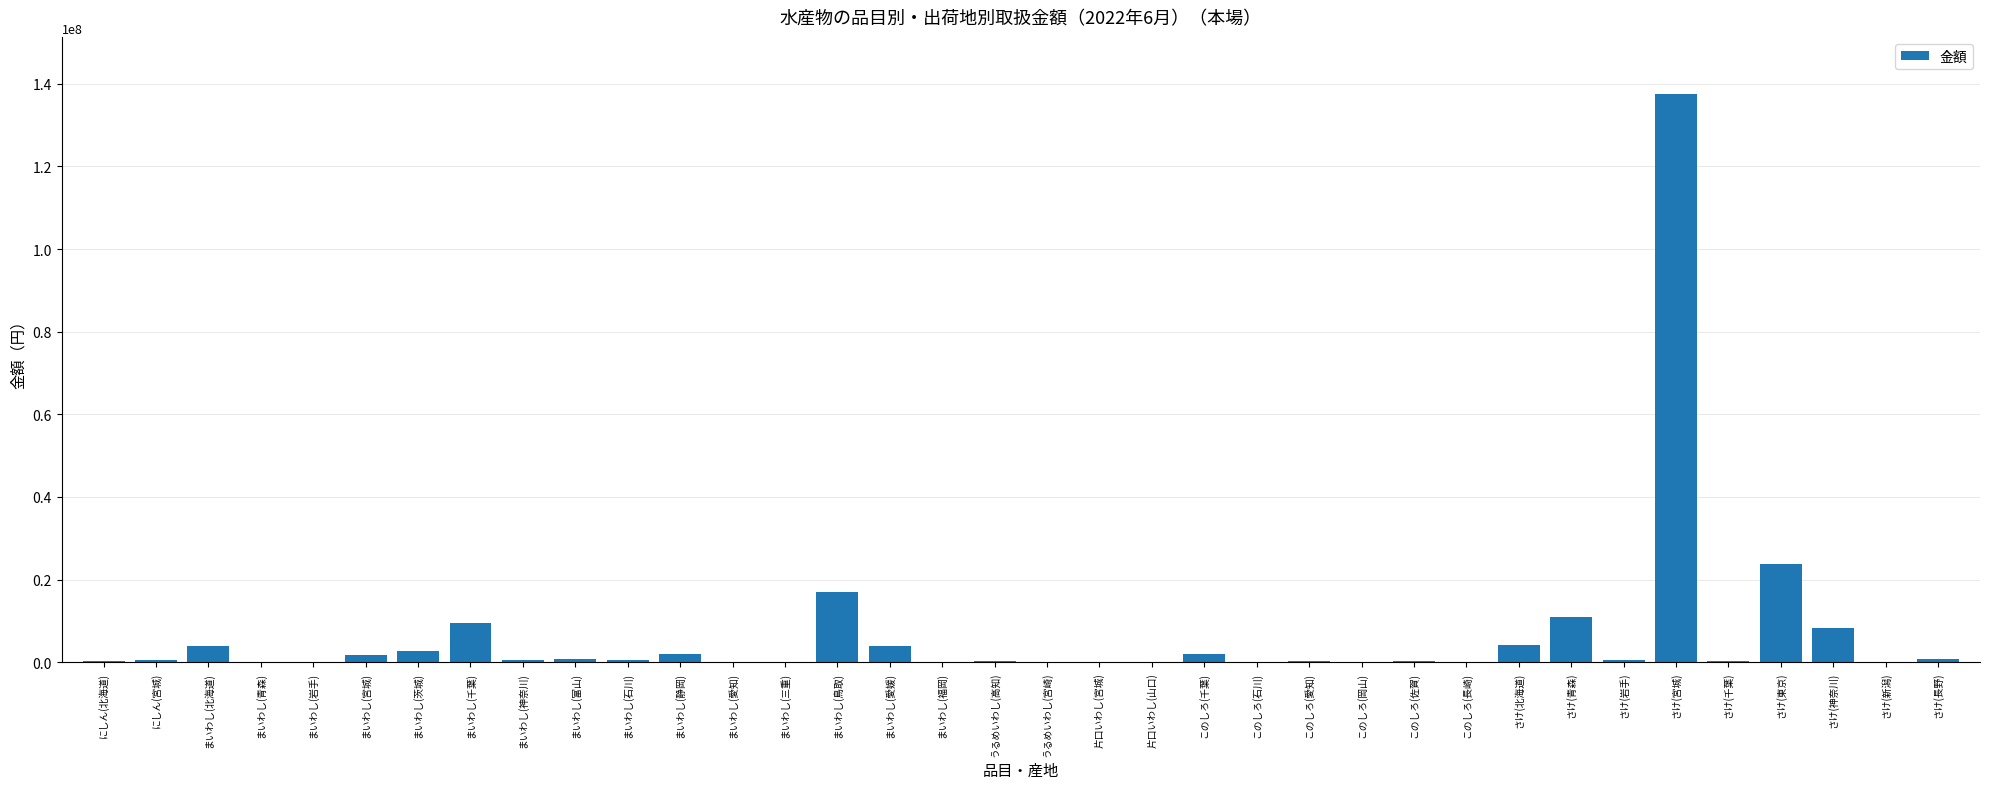

Where is the data nearest to the value 68790881?

さけ(東京)